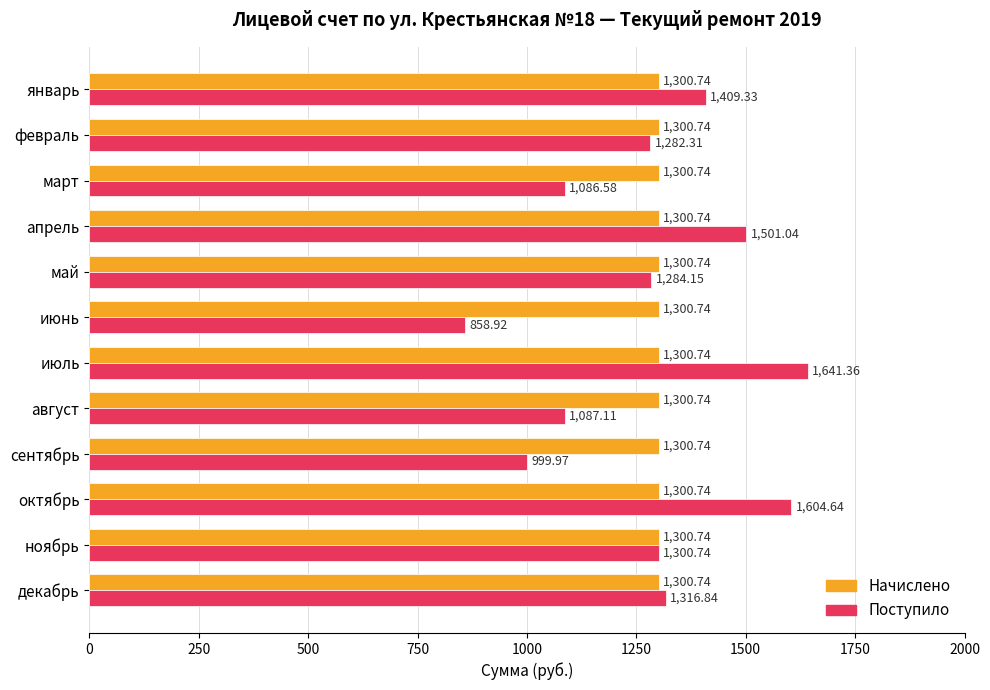

At which label is Поступило closest to 1250?

февраль